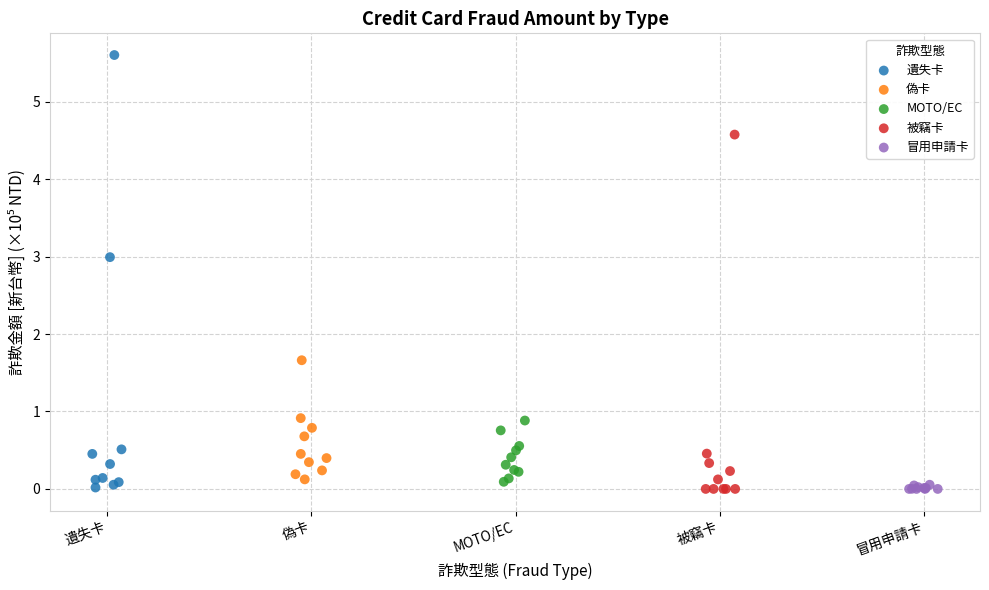

What are all the series names shown in the legend?

遺失卡, 偽卡, MOTO/EC, 被竊卡, 冒用申請卡